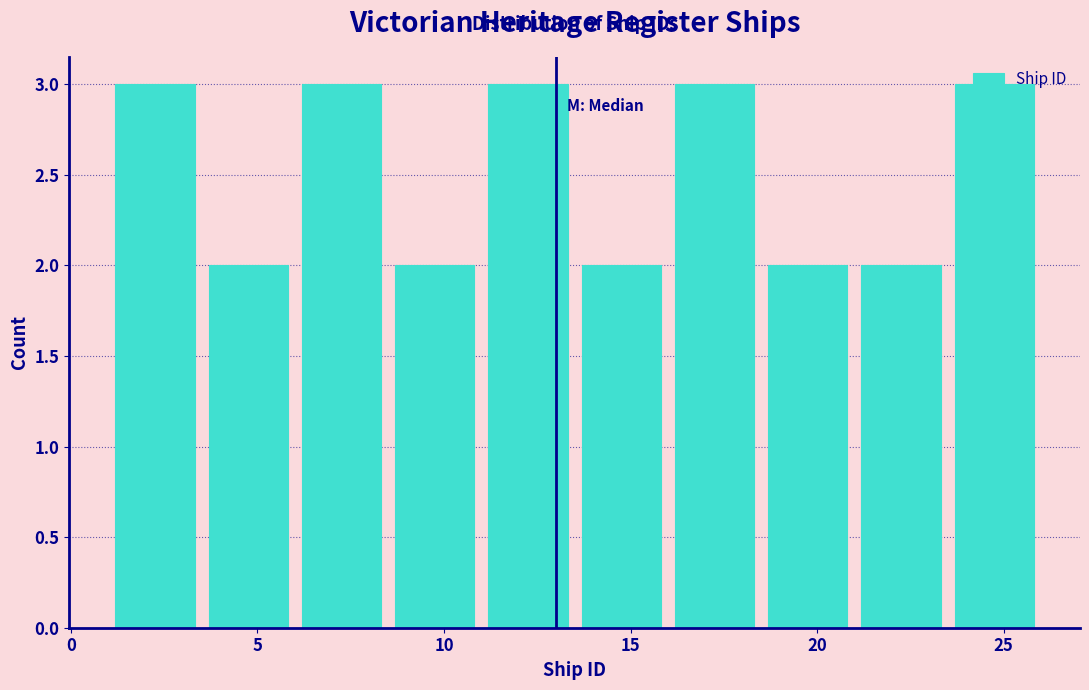

Reading left to right, list every bar in this chart as the range it spans on the x-axis followed by its height. The values are not printed on the chart, so give them approximately, as read against the axis.

1.0 to 3.5: 3
3.5 to 6.0: 2
6.0 to 8.5: 3
8.5 to 11.0: 2
11.0 to 13.5: 3
13.5 to 16.0: 2
16.0 to 18.5: 3
18.5 to 21.0: 2
21.0 to 23.5: 2
23.5 to 26.0: 3